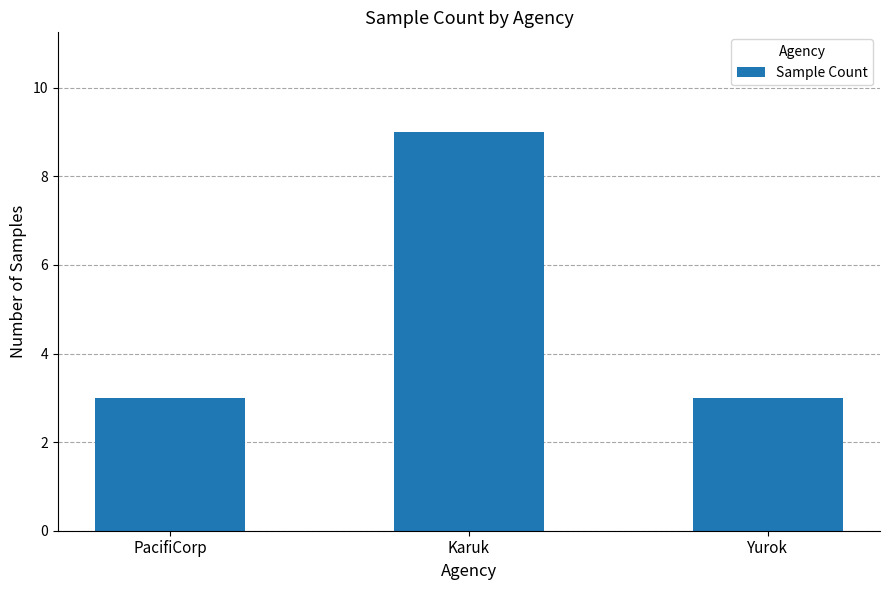

Reading right to left, extract all data points from this chart.

Yurok=3	Karuk=9	PacifiCorp=3